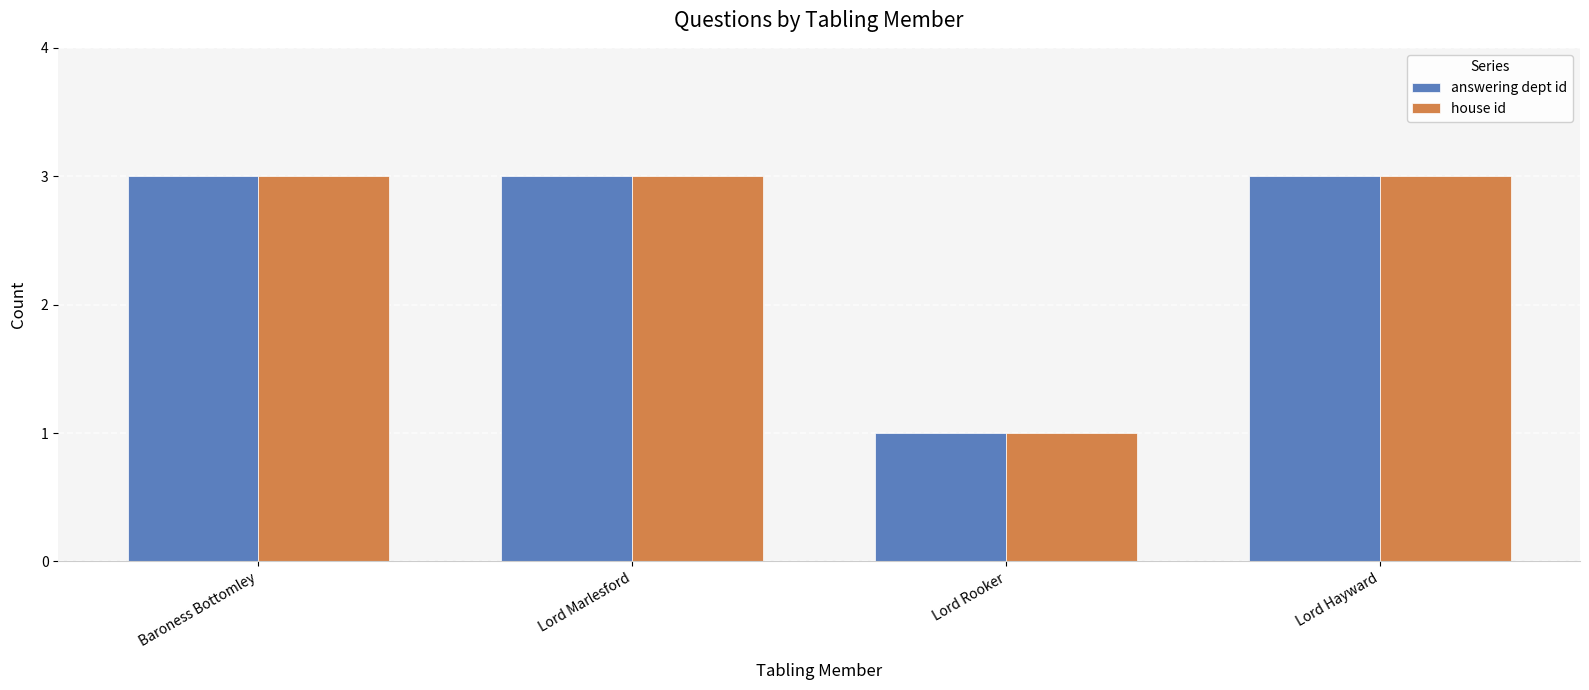

What is the total value across all series at Baroness Bottomley?

6